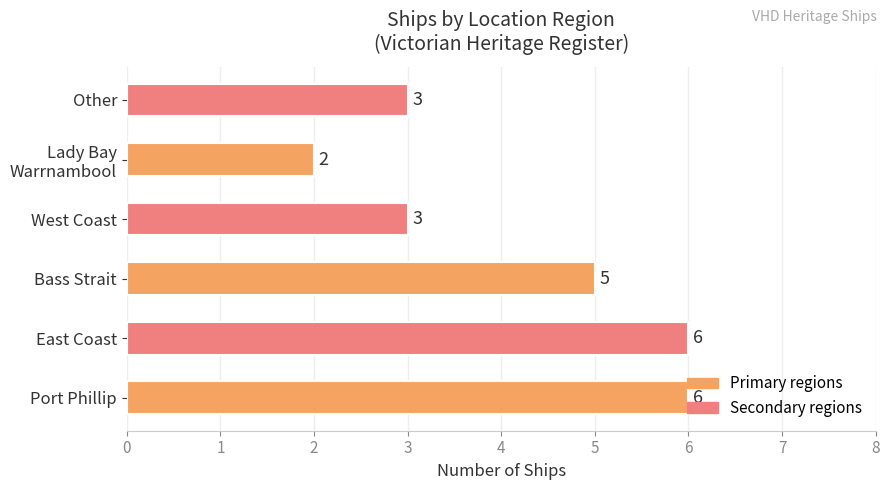

Count the values in the range 3 to 6.

5